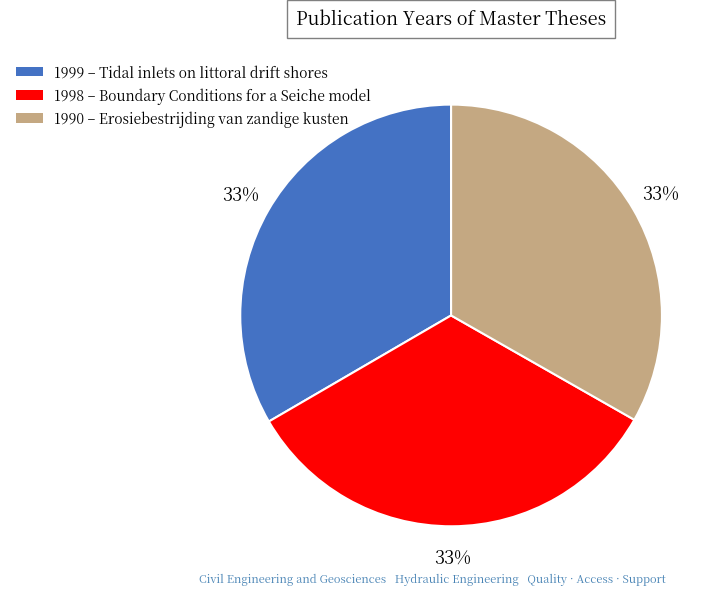

To the nearest percent, what is the average slice percentage?

33%